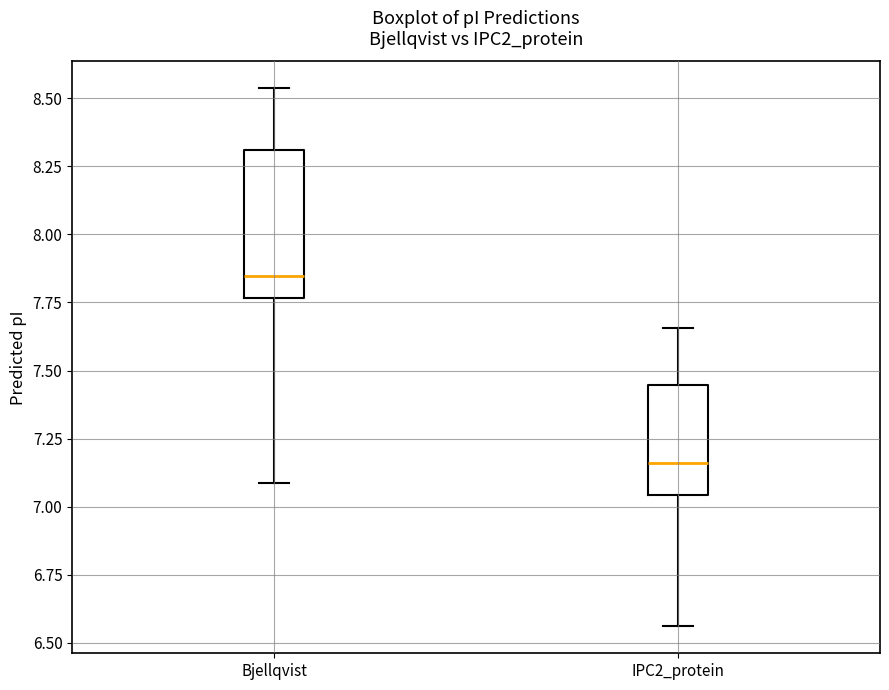

Reading left to right, transcribe this box plot: for each box, give where its median line is, the range the box spans, and where its two whiskers end, as read against the y-axis. The values are not printed on the chart, so give them approximately, as read against the axis.

Bjellqvist: median 7.85, box 7.75 to 8.30, whiskers 7.10 to 8.55
IPC2_protein: median 7.15, box 7.05 to 7.45, whiskers 6.55 to 7.65